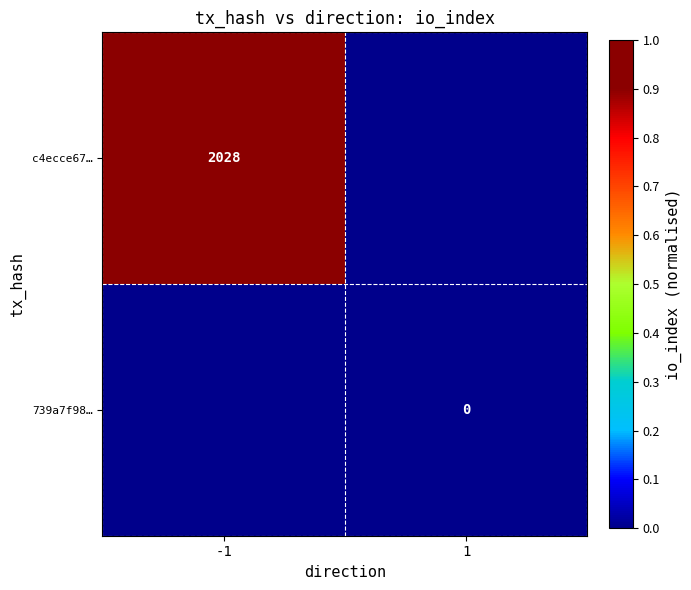

The c4ecce67… series shows 2877 at -1. True or false?

False